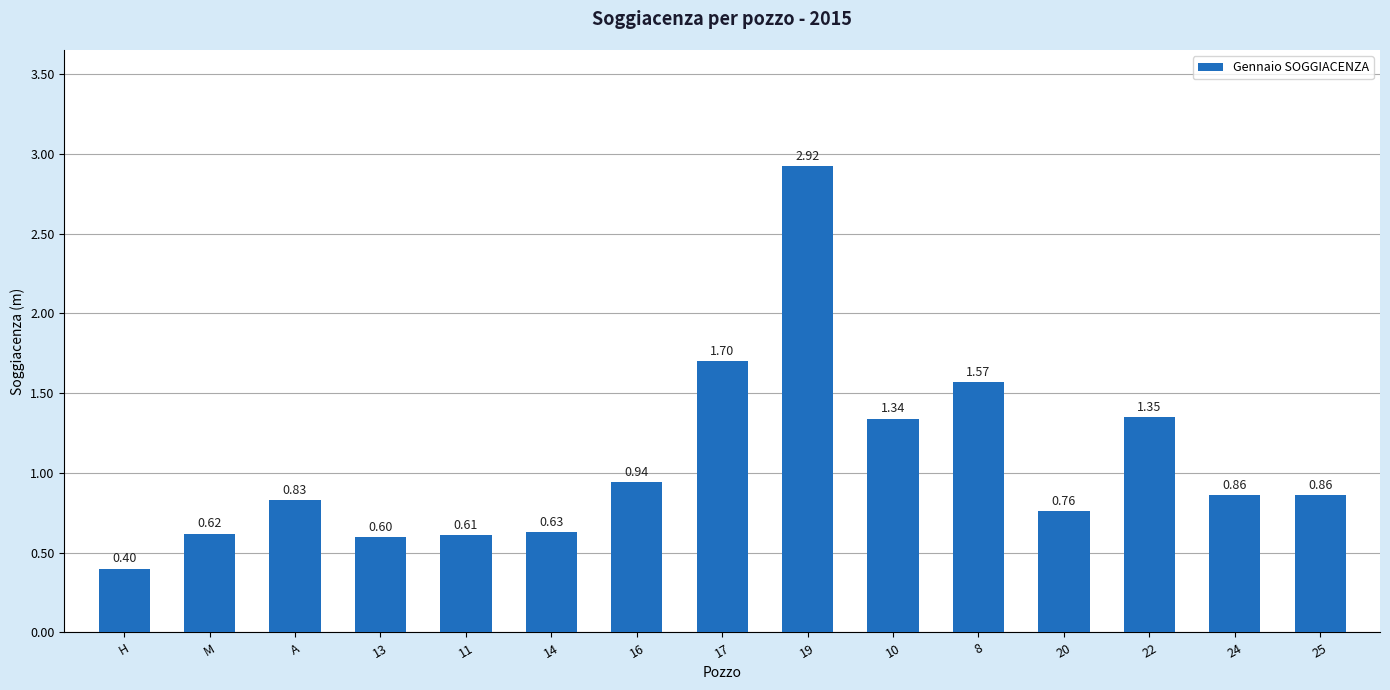

Is it true that the value at 25 is 1.5?

False